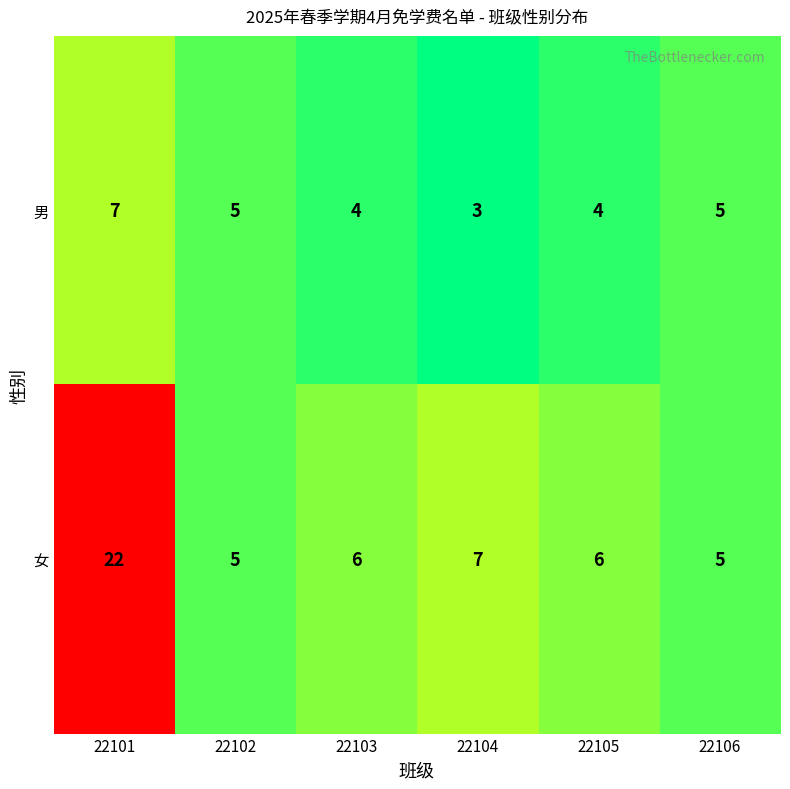

Which series changed the most between 22101 and 22102?

女